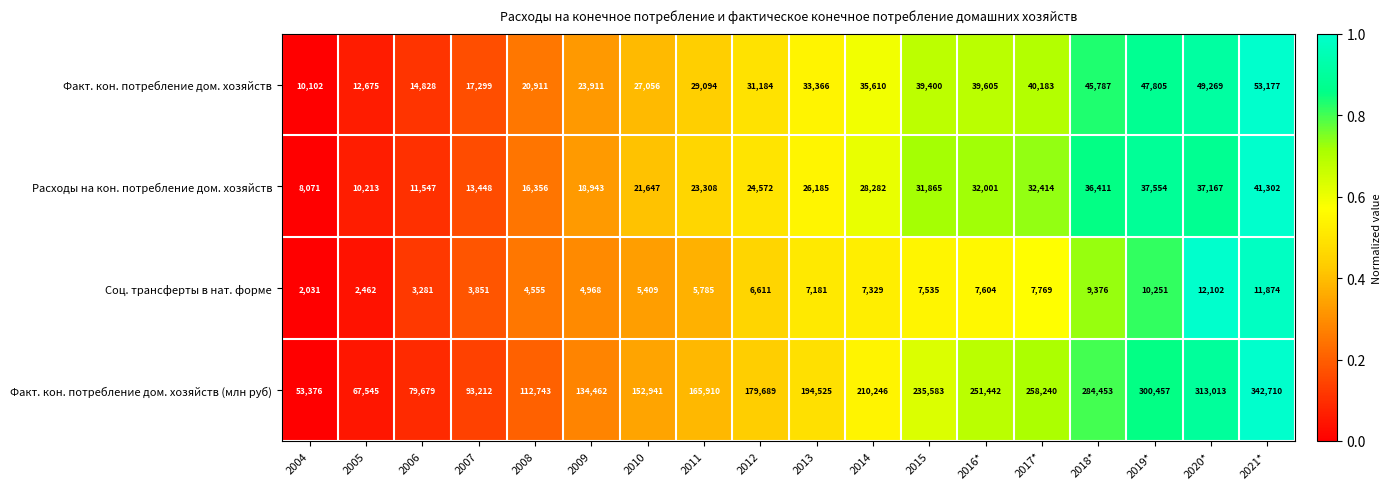

What is the difference between the highest and lowest values at 2019*?

290206